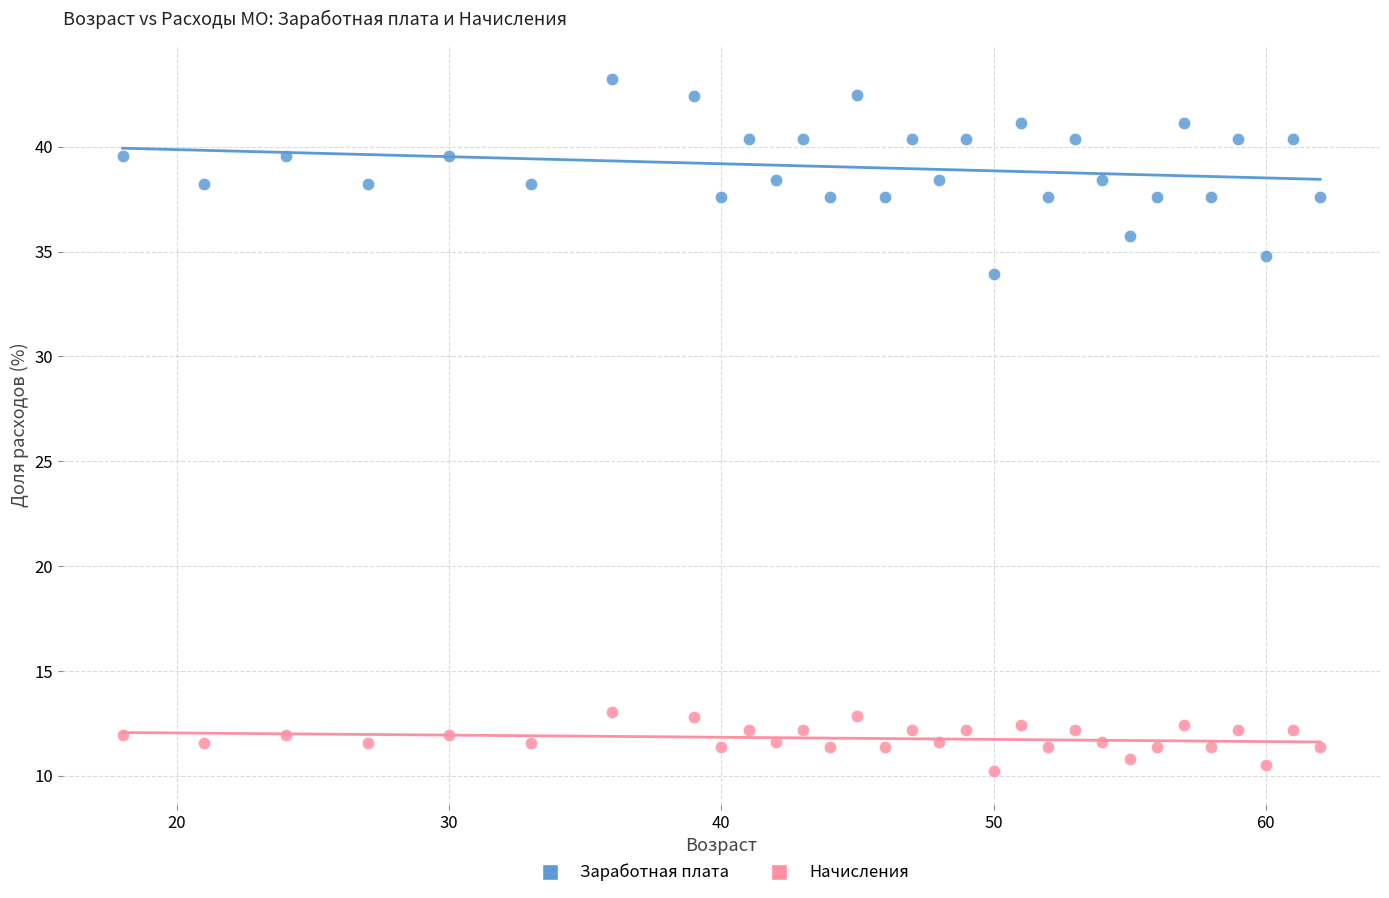

Across all data points, what is the range of X values (max minus min)?

44.0